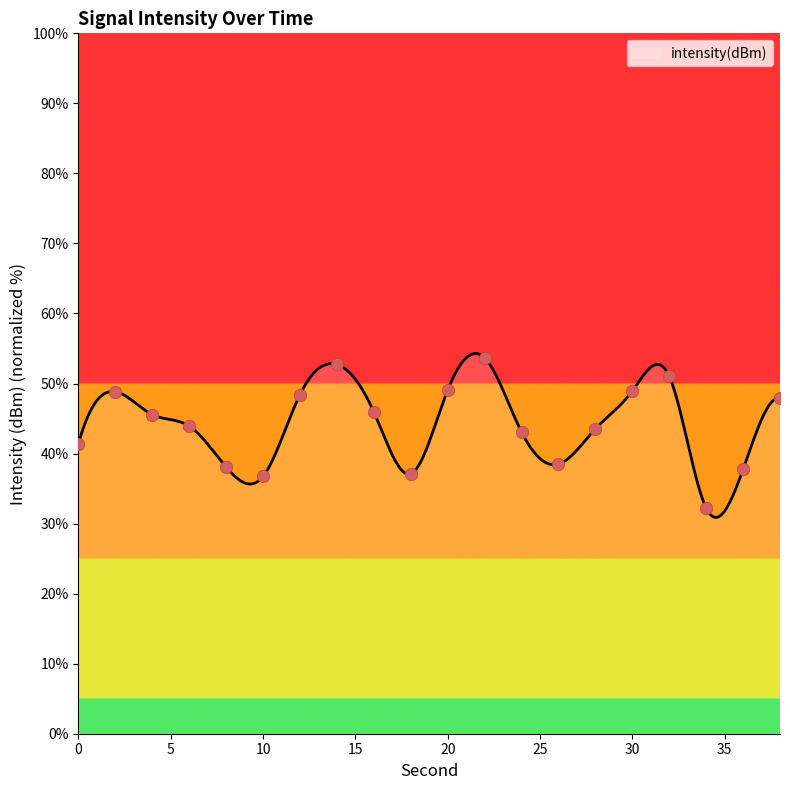

What is the change in value from 8 to 32?

+13.0